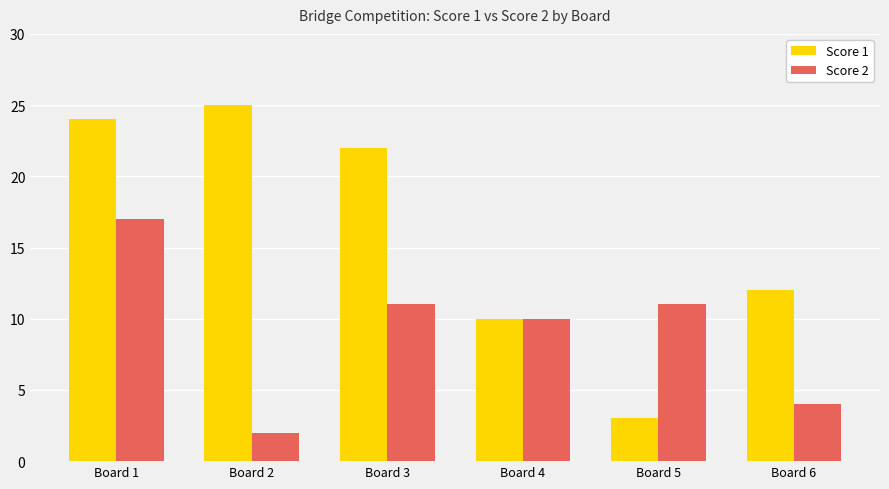

What is the sum of the Score 1 values at Board 1 and Board 3?

46